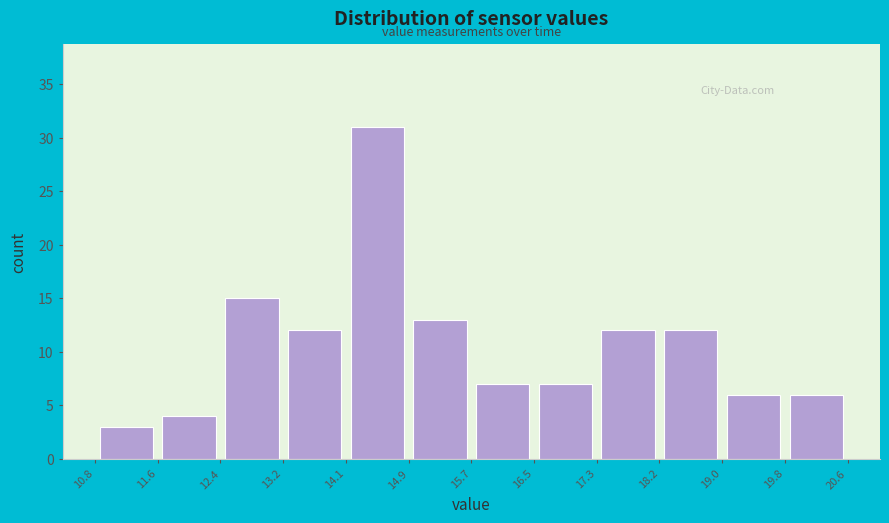

Reading left to right, list every bar in this chart as the range it spans on the x-axis followed by its height. The values are not printed on the chart, so give them approximately, as read against the axis.

10.8 to 11.6: 3
11.6 to 12.4: 4
12.4 to 13.2: 15
13.2 to 14.1: 12
14.1 to 14.9: 31
14.9 to 15.7: 13
15.7 to 16.5: 7
16.5 to 17.3: 7
17.3 to 18.2: 12
18.2 to 19.0: 12
19.0 to 19.8: 6
19.8 to 20.6: 6